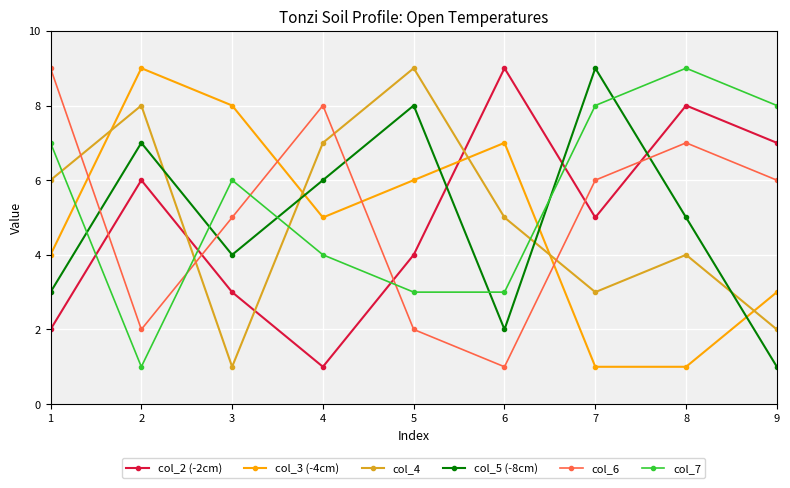

What is the value of the col_6 point at the 8th from the left?

7